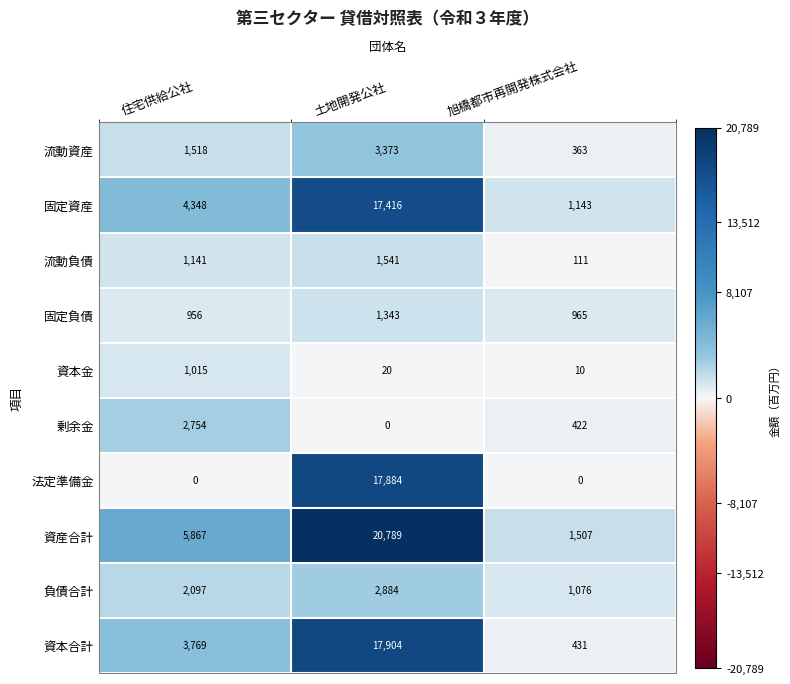

Between 土地開発公社 and 旭橋都市再開発株式会社, which series saw the biggest shift?

資産合計